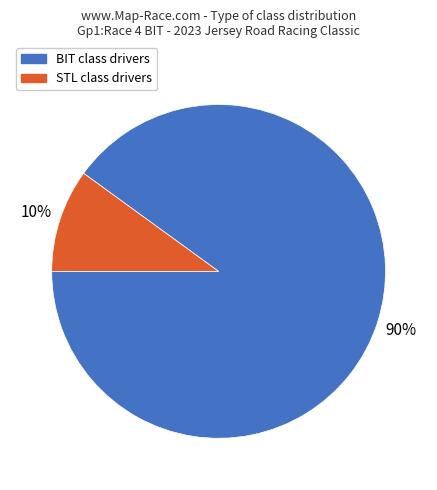

To the nearest percent, what is the average slice percentage?

50%